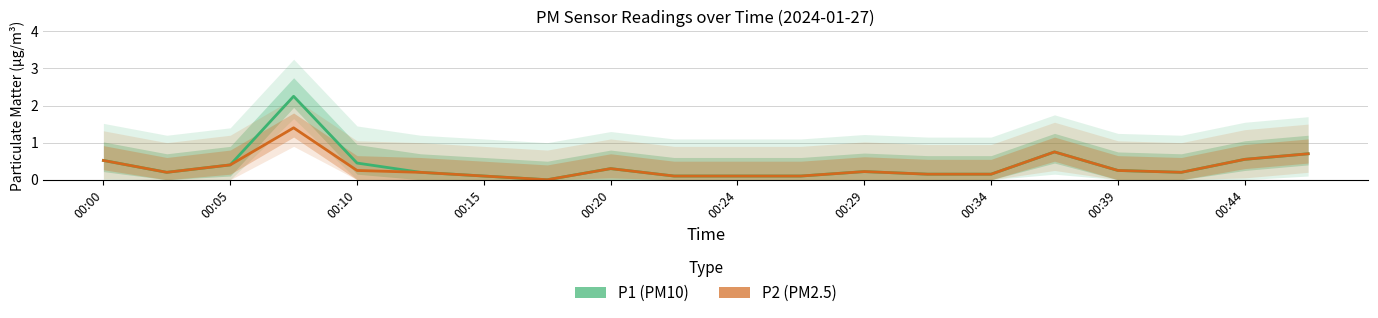

Is this an area chart (filled region under the line)?

No